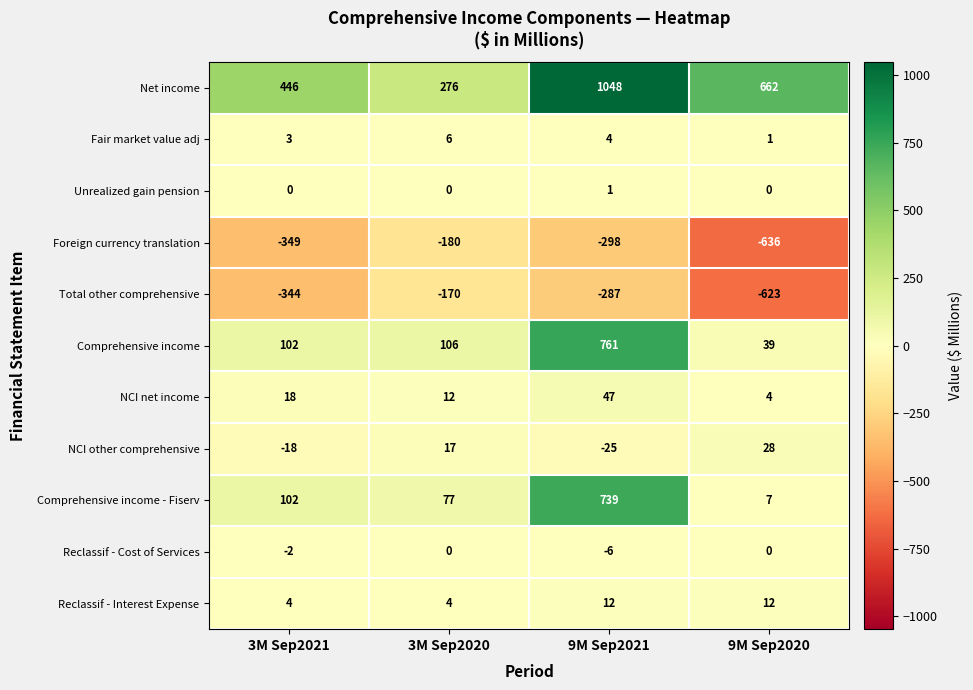

How many series are shown in this chart?

11